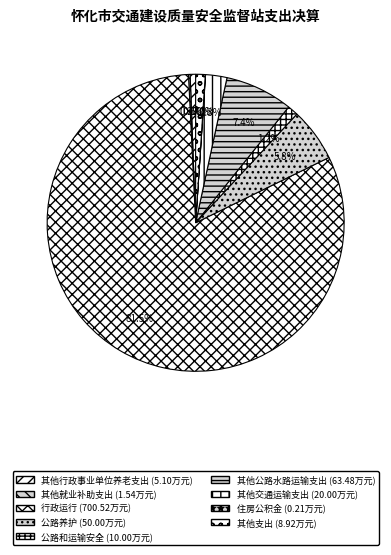

How many segments does this pie chart have?

9